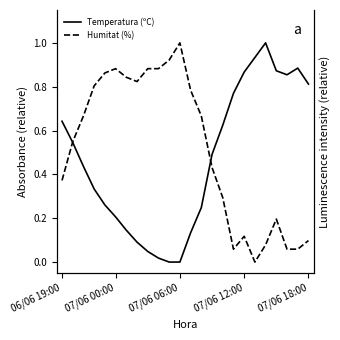

Reading left to right, what are all the values shown in this chart?

Temperatura (ºC): 0.6	0.5	0.4	0.3	0.3	0.2	0.1	0.1	0.0	0.0	0.0	0.0	0.1	0.2	0.5	0.6	0.8	0.9	0.9	1.0	0.9	0.9	0.9	0.8
Humitat (%): 0.4	0.5	0.7	0.8	0.9	0.9	0.8	0.8	0.9	0.9	0.9	1.0	0.8	0.7	0.4	0.3	0.1	0.1	0.0	0.1	0.2	0.1	0.1	0.1